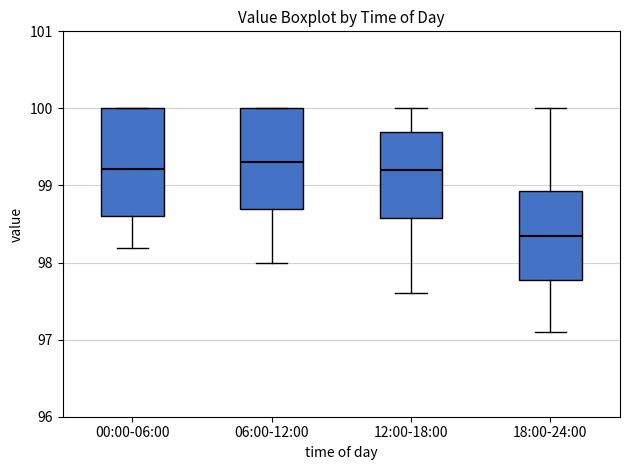

Reading left to right, transcribe this box plot: for each box, give where its median line is, the range the box spans, and where its two whiskers end, as read against the y-axis. The values are not printed on the chart, so give them approximately, as read against the axis.

00:00-06:00: median 99.2, box 98.6 to 100.0, whiskers 98.2 to 100.0
06:00-12:00: median 99.3, box 98.7 to 100.0, whiskers 98.0 to 100.0
12:00-18:00: median 99.2, box 98.6 to 99.7, whiskers 97.6 to 100.0
18:00-24:00: median 98.4, box 97.8 to 98.9, whiskers 97.1 to 100.0